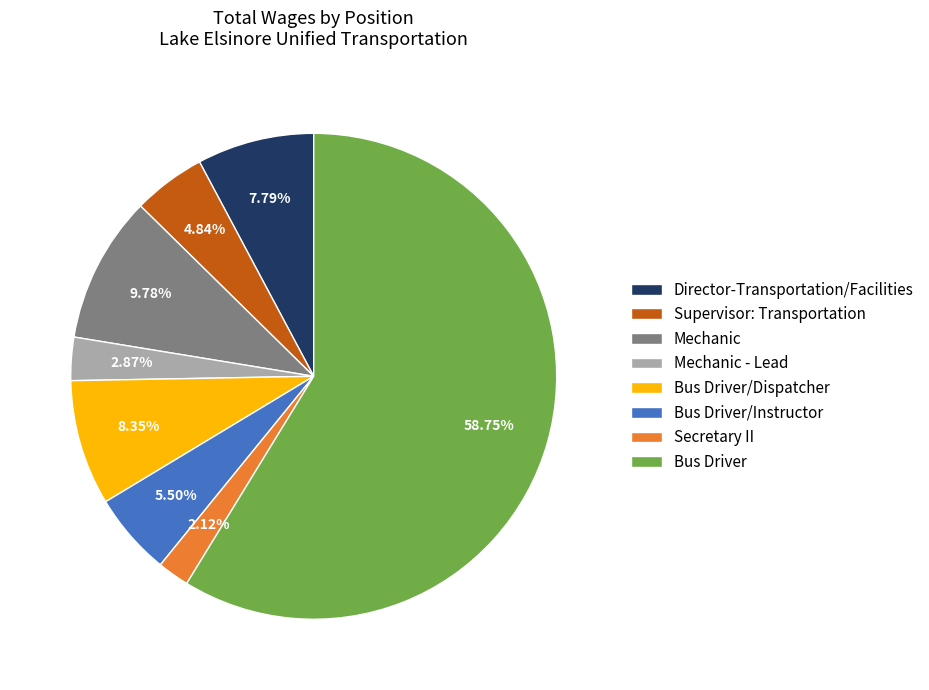

Rank the categories by value from highest to lowest.

Bus Driver, Mechanic, Bus Driver/Dispatcher, Director-Transportation/Facilities, Bus Driver/Instructor, Supervisor: Transportation, Mechanic - Lead, Secretary II